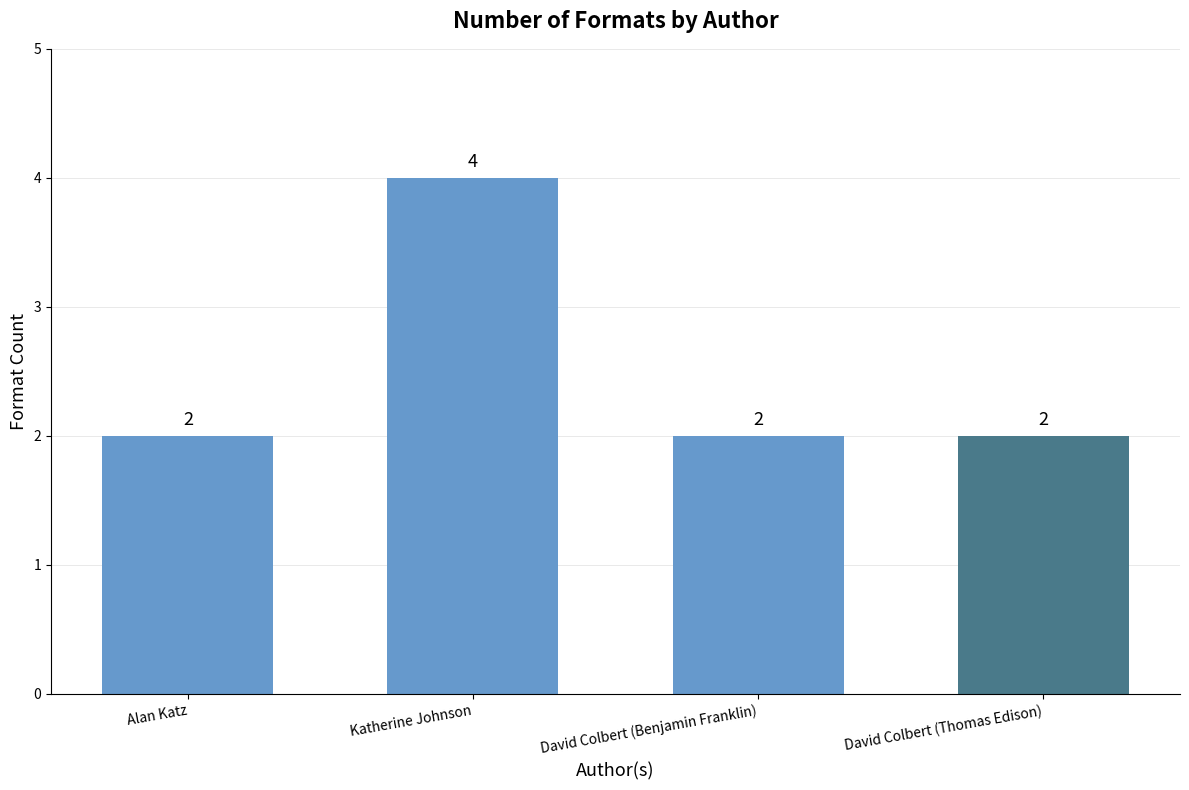

What is the sum of the values at David Colbert (Thomas Edison) and Katherine Johnson?

6